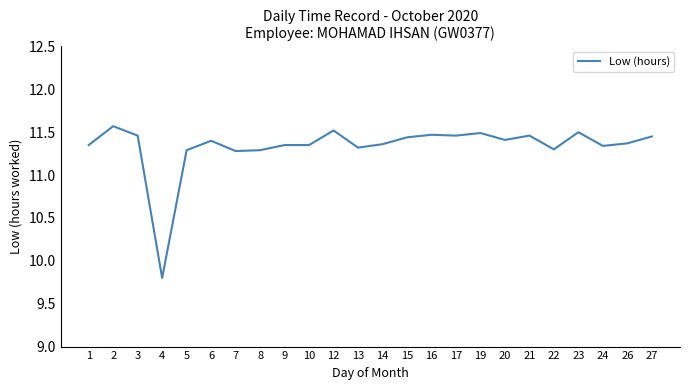

Is it true that the value at 9 is 11.3?

True